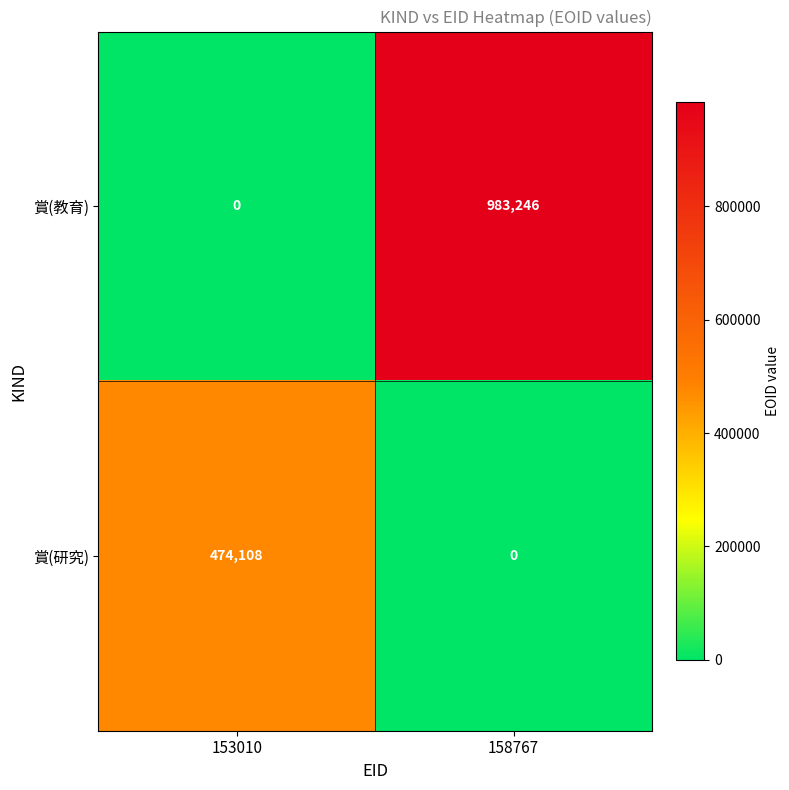

Reading left to right, what are all the values shown in this chart?

賞(教育): 0	983246
賞(研究): 474108	0